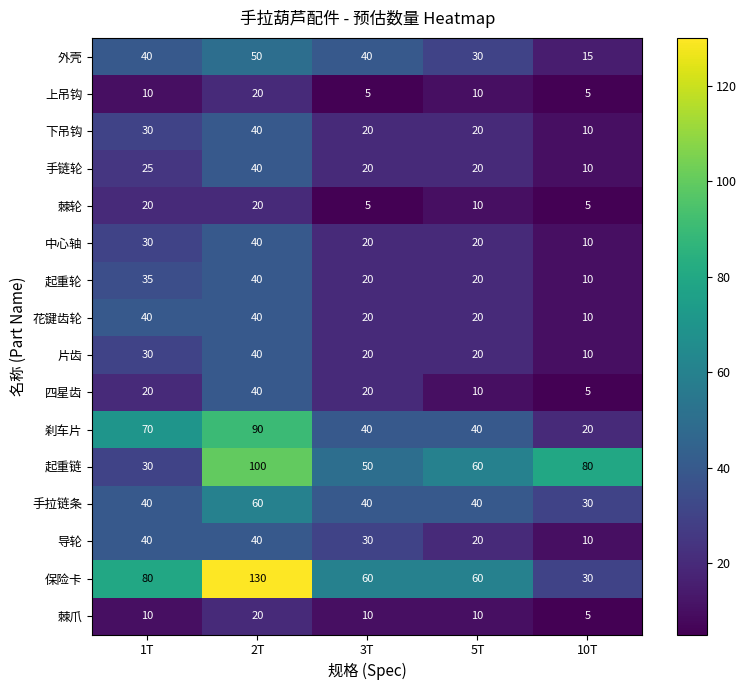

True or false: 手拉链条 has a value of 15 at 3T.

False